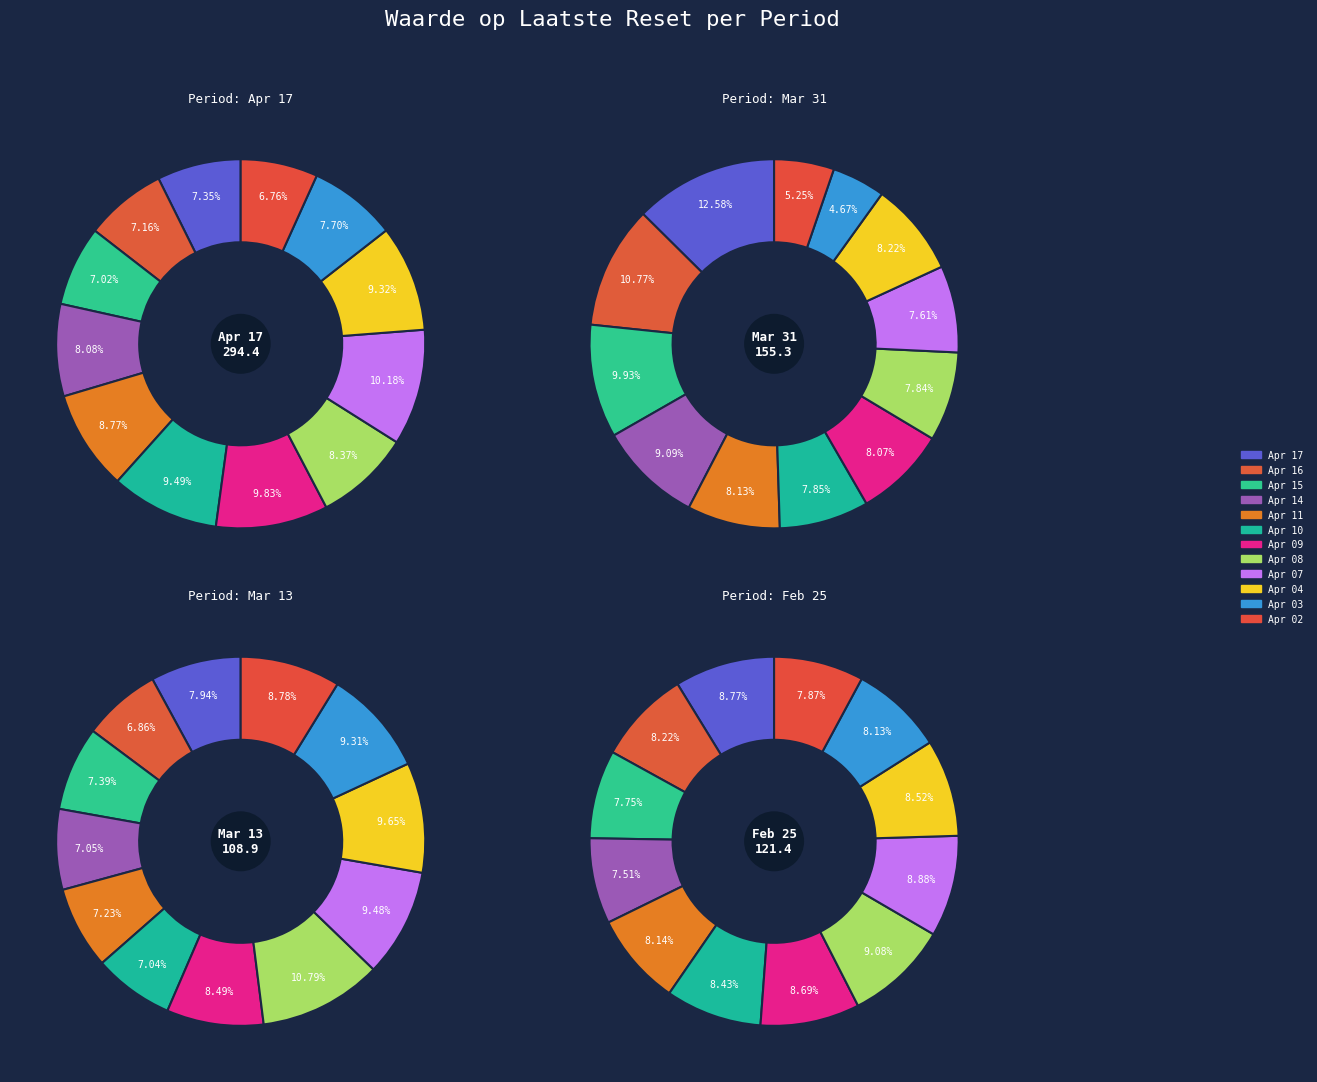

How much of the chart is everything except 2025-04-14?

91.9%